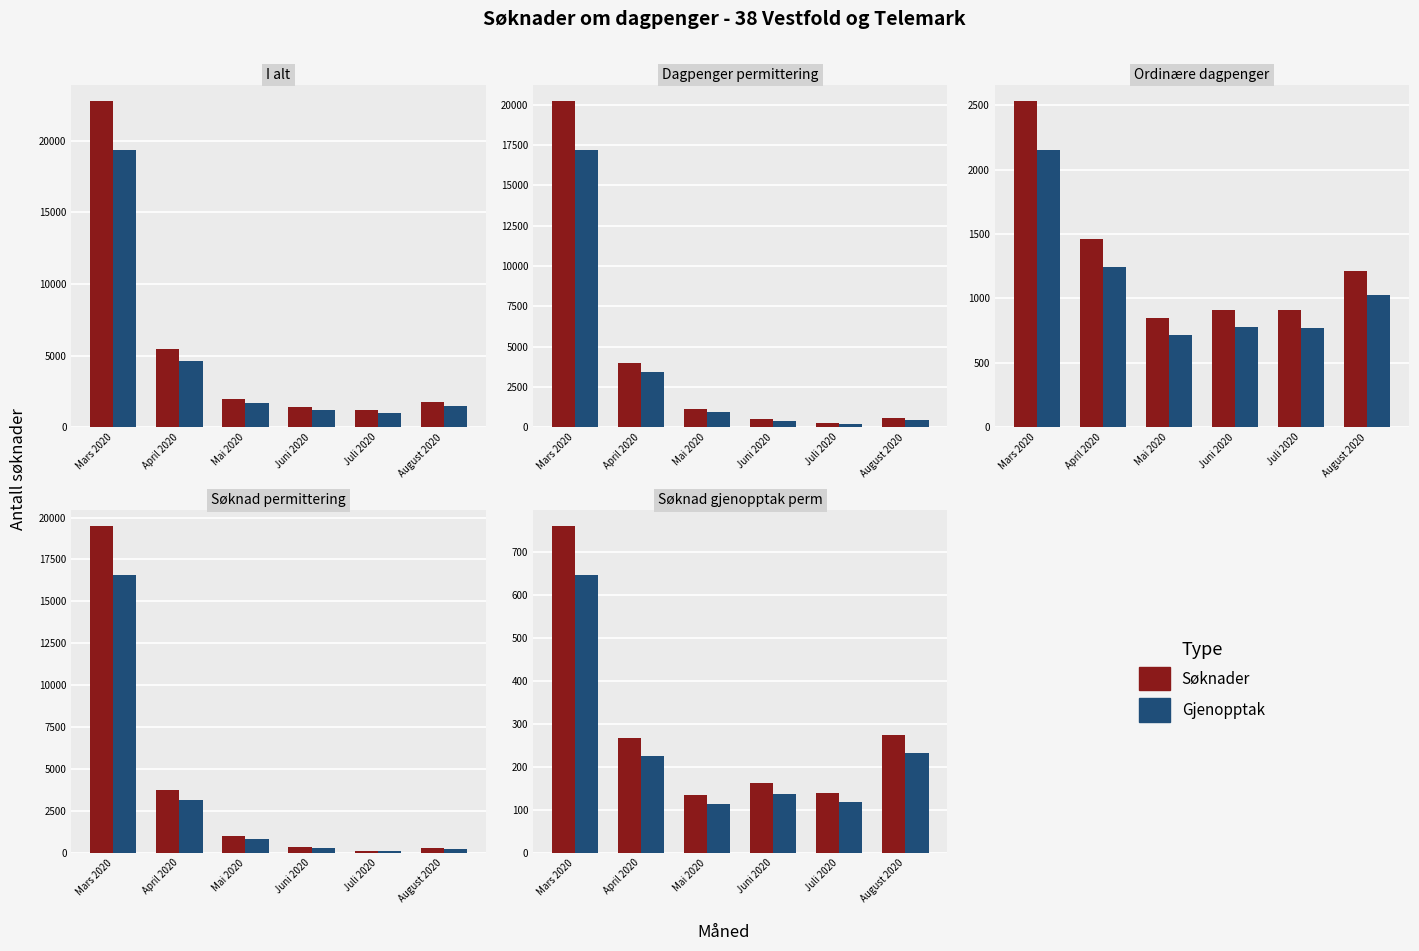

What is the label of the 4th bar from the left?

Juni 2020